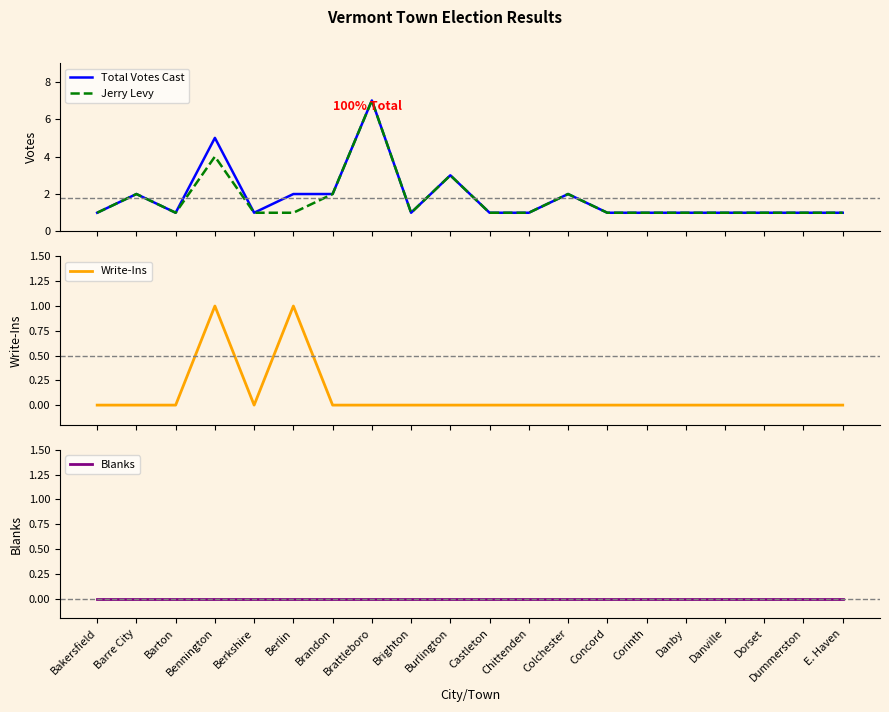

Reading left to right, extract all data points from this chart.

Total Votes Cast: Bakersfield=1	Barre City=2	Barton=1	Bennington=5	Berkshire=1	Berlin=2	Brandon=2	Brattleboro=7	Brighton=1	Burlington=3	Castleton=1	Chittenden=1	Colchester=2	Concord=1	Corinth=1	Danby=1	Danville=1	Dorset=1	Dummerston=1	E. Haven=1
Jerry Levy: Bakersfield=1	Barre City=2	Barton=1	Bennington=4	Berkshire=1	Berlin=1	Brandon=2	Brattleboro=7	Brighton=1	Burlington=3	Castleton=1	Chittenden=1	Colchester=2	Concord=1	Corinth=1	Danby=1	Danville=1	Dorset=1	Dummerston=1	E. Haven=1
Write-Ins: Bakersfield=0	Barre City=0	Barton=0	Bennington=1	Berkshire=0	Berlin=1	Brandon=0	Brattleboro=0	Brighton=0	Burlington=0	Castleton=0	Chittenden=0	Colchester=0	Concord=0	Corinth=0	Danby=0	Danville=0	Dorset=0	Dummerston=0	E. Haven=0
Blanks: Bakersfield=0	Barre City=0	Barton=0	Bennington=0	Berkshire=0	Berlin=0	Brandon=0	Brattleboro=0	Brighton=0	Burlington=0	Castleton=0	Chittenden=0	Colchester=0	Concord=0	Corinth=0	Danby=0	Danville=0	Dorset=0	Dummerston=0	E. Haven=0